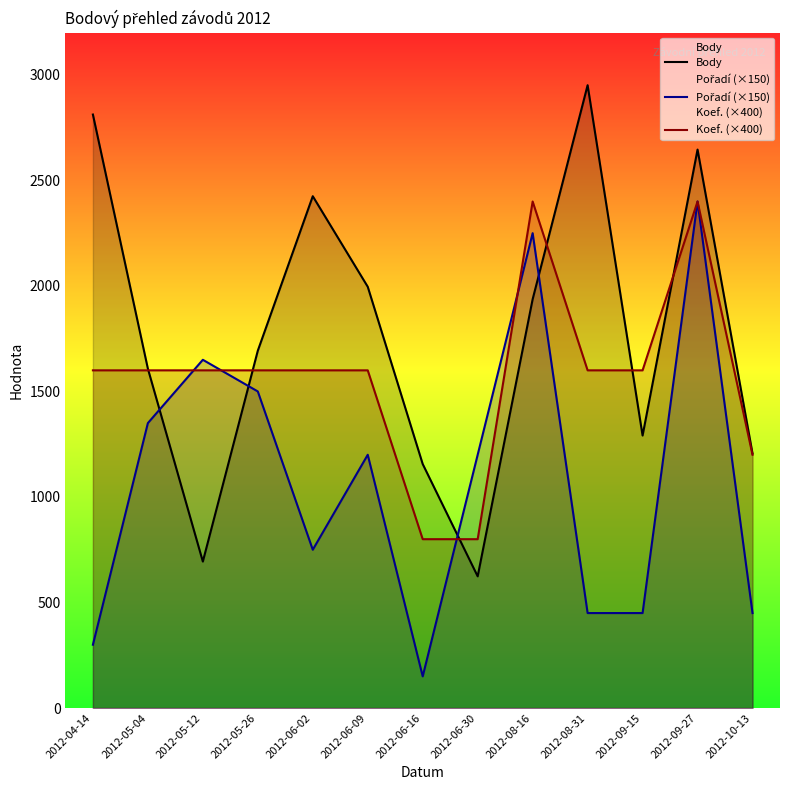

At which category is the sum across all series the highest?

2012-09-27